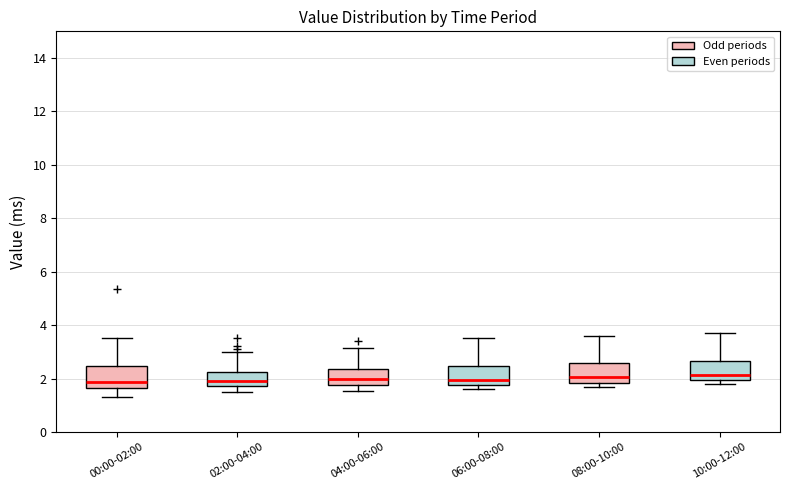

Where does the lower whisker of the box for 02:00-04:00 end on the y-axis? The values are not printed on the chart, so give them approximately, as read against the axis.

1.6